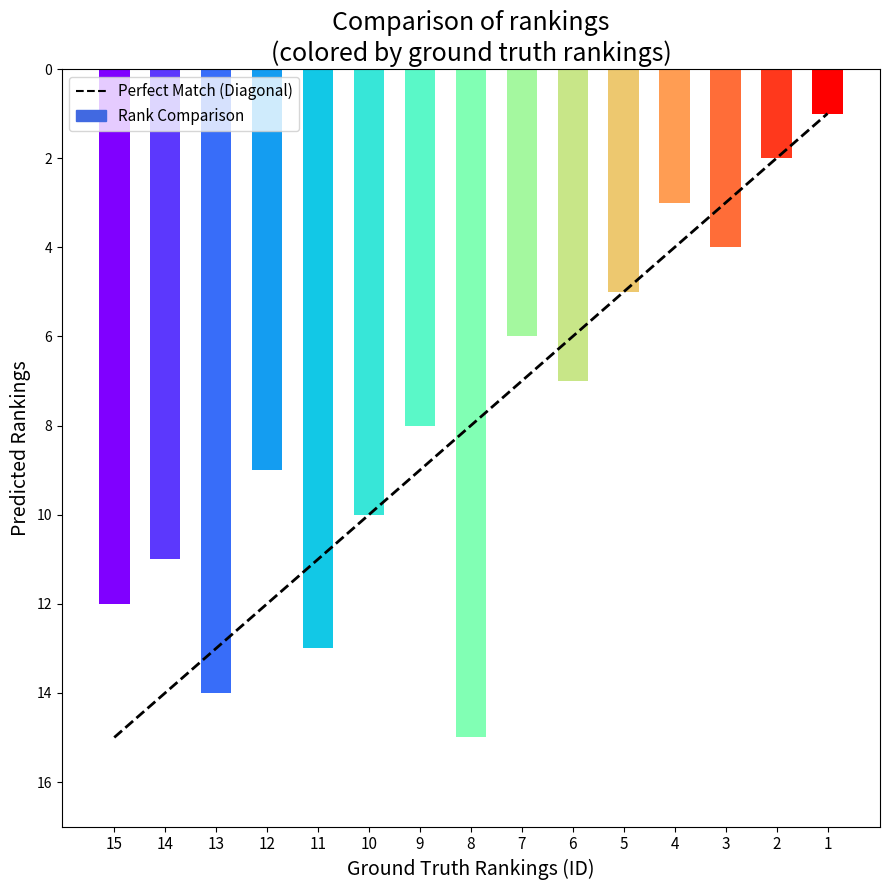

Where is the data nearest to the value 8?

8